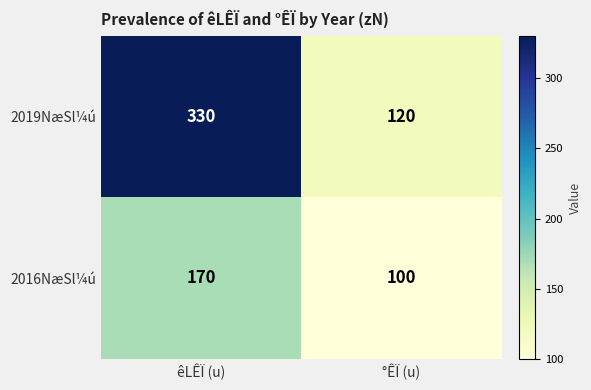

What is the sum of all 2019NæSl¼ú values?

450